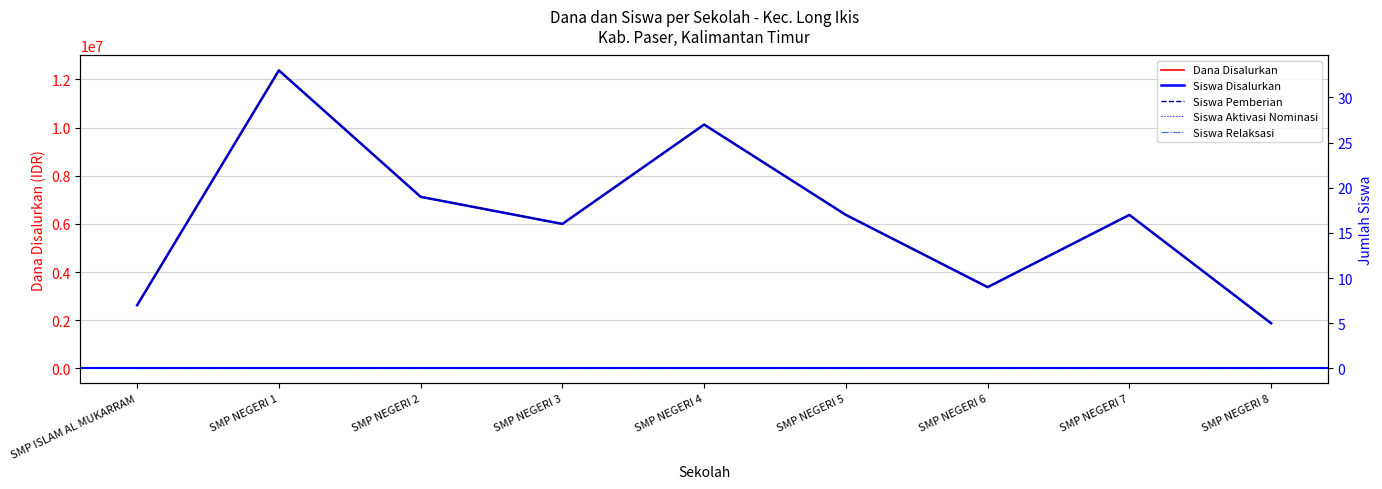

Is this an area chart (filled region under the line)?

No